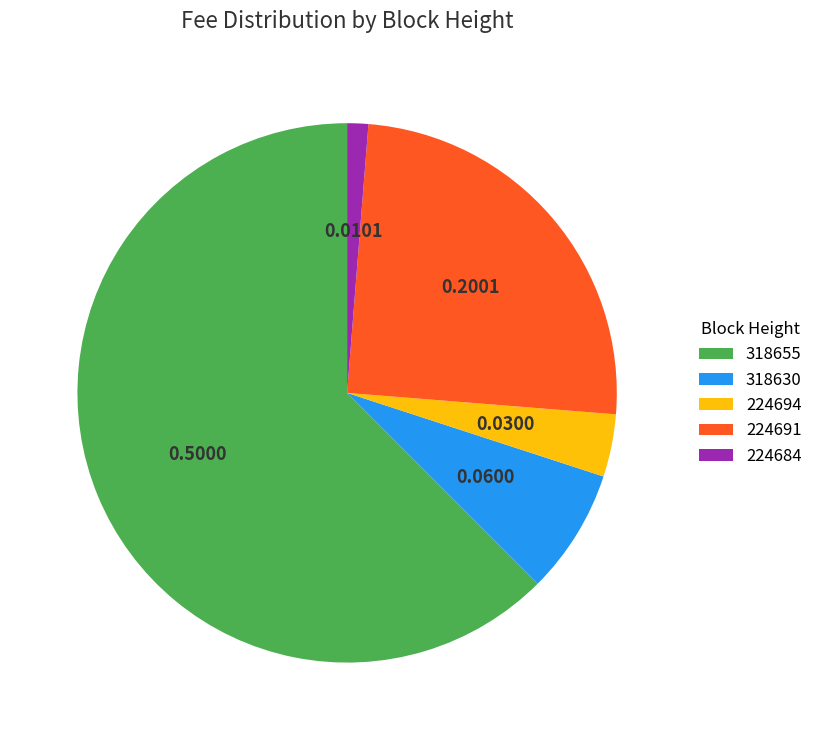

Does 318630 account for over 50% of the chart?

No